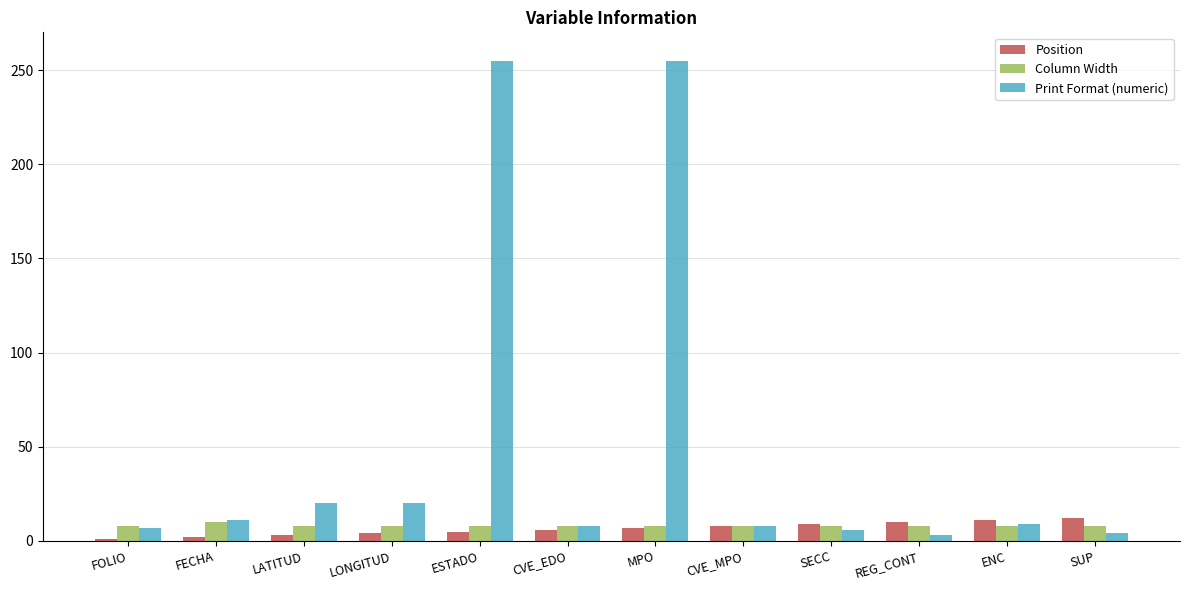

What is the label of the 3rd bar from the left?

LATITUD